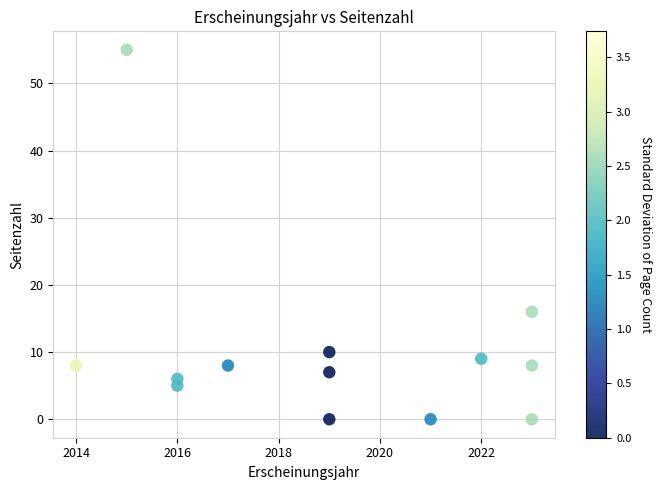

What Y value in the scatter plot is closest to 27?

16